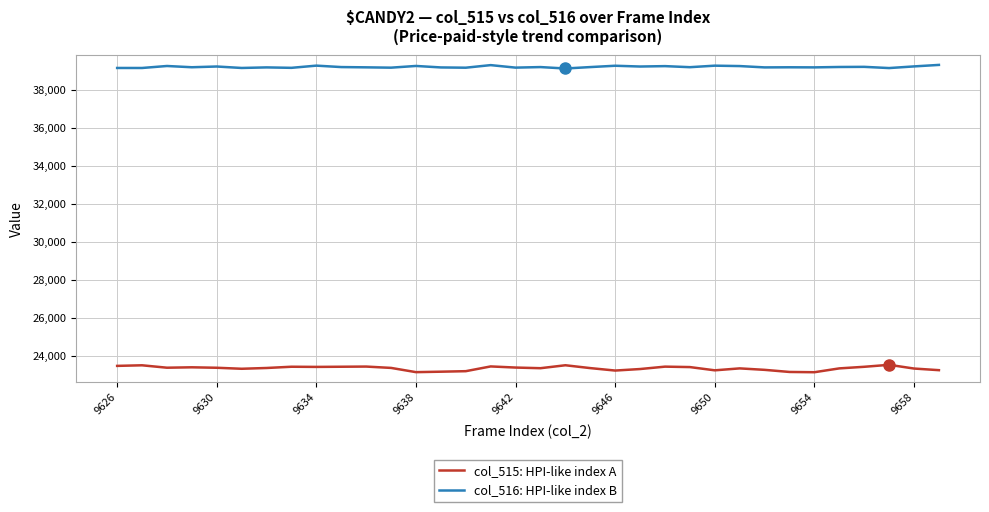

Which series has the widest spread of values?

col_515: HPI-like index A